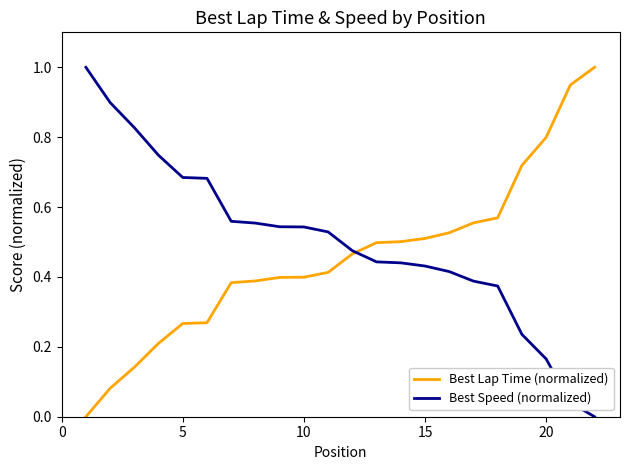

What is the highest value of the Best Lap Time (normalized) series?

1.0